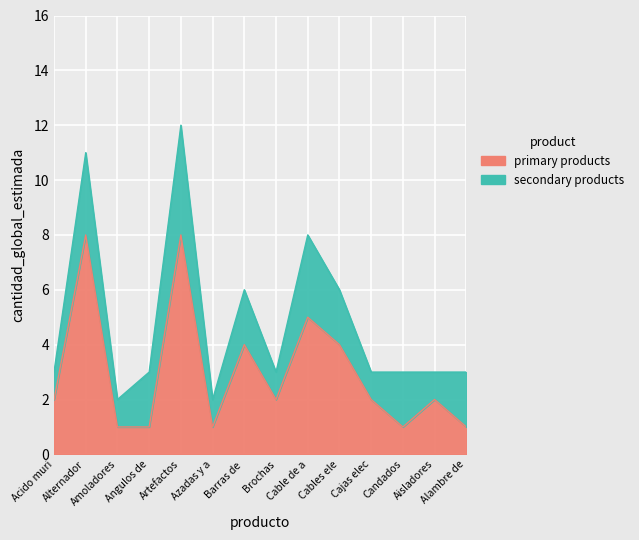

What is the change in value from Candados to Aisladores?

+1